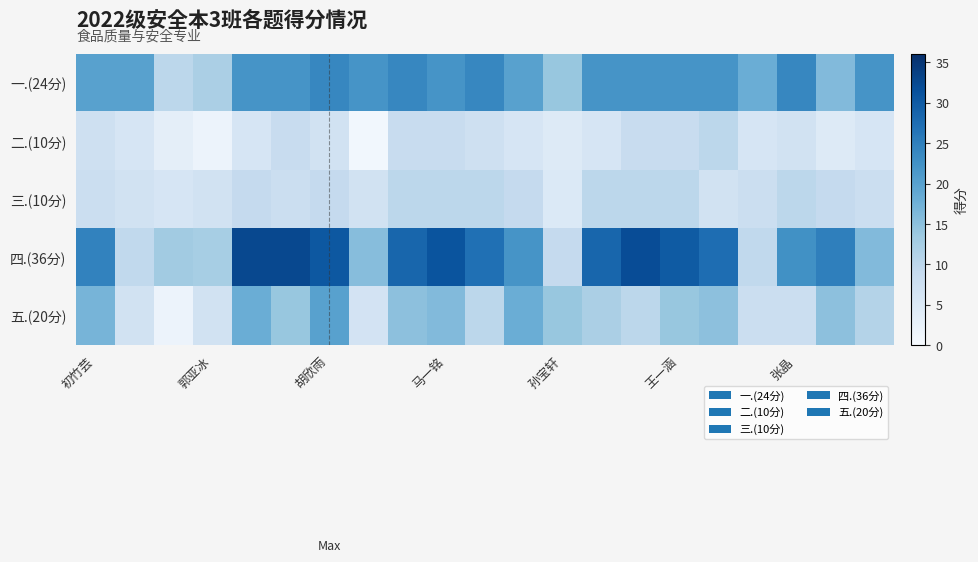

At how many categories does at least one series exceed 22?

13